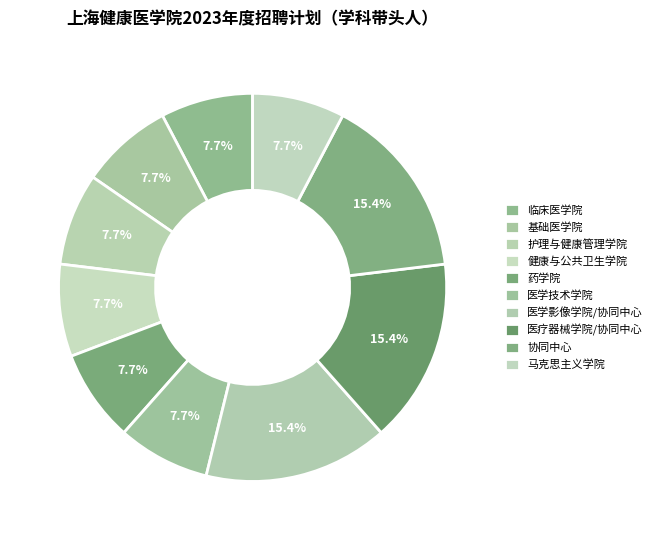

Between 临床医学院 and 医学技术学院, which is larger?

临床医学院